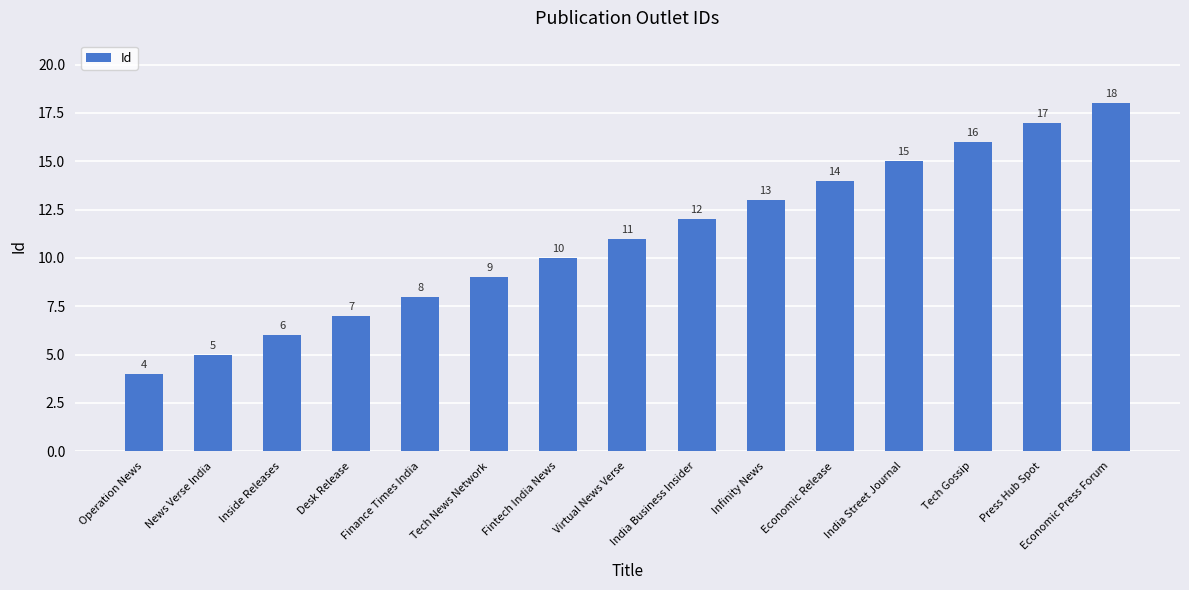

How many distinct data groups are displayed?

1